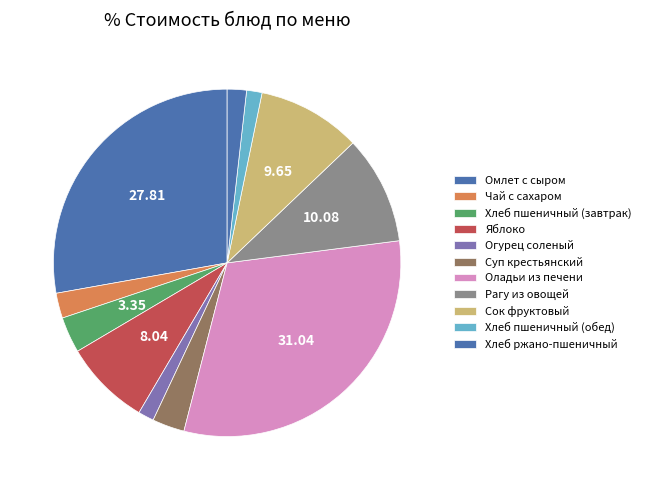

What percentage is the Чай с сахаром slice, to the nearest percent?

2%